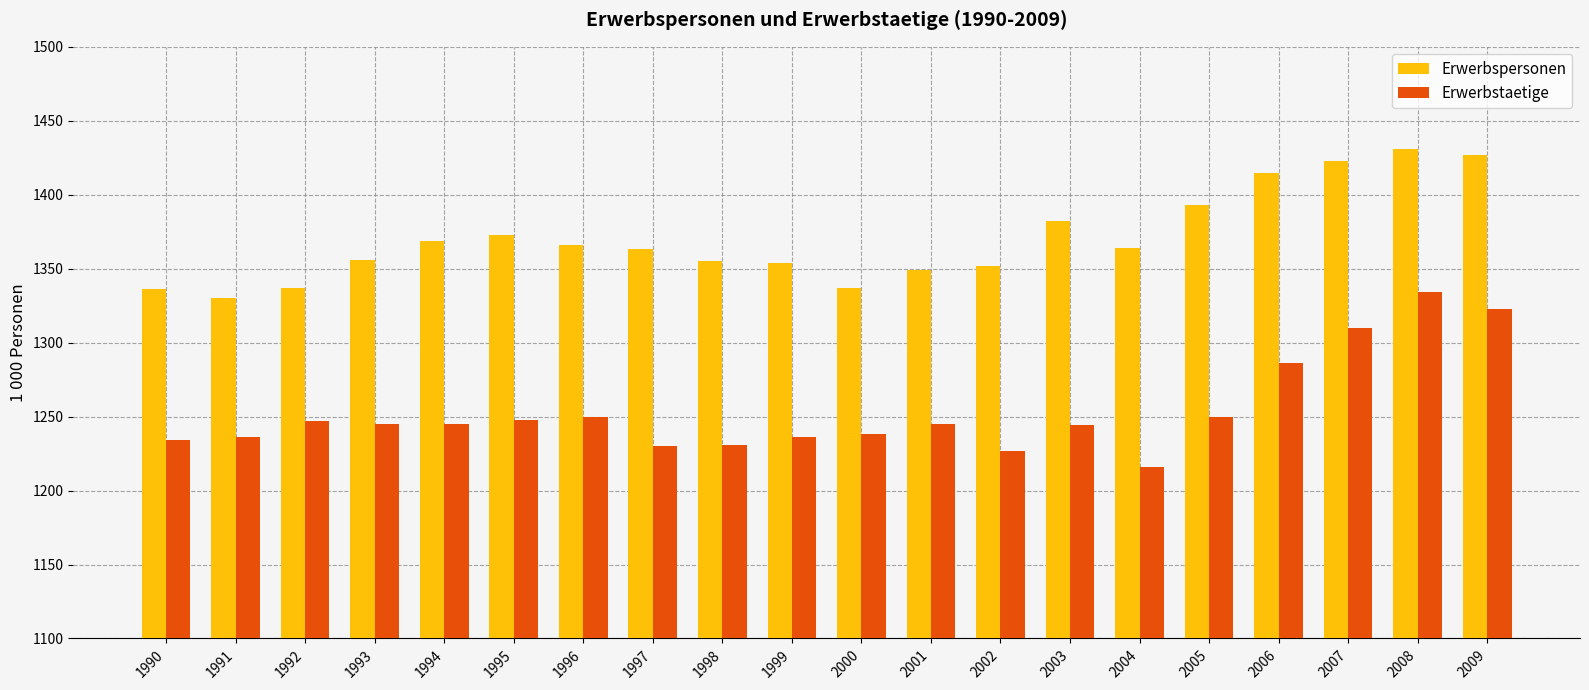

List the series in order of their overall mean, highest first.

Erwerbspersonen, Erwerbstaetige